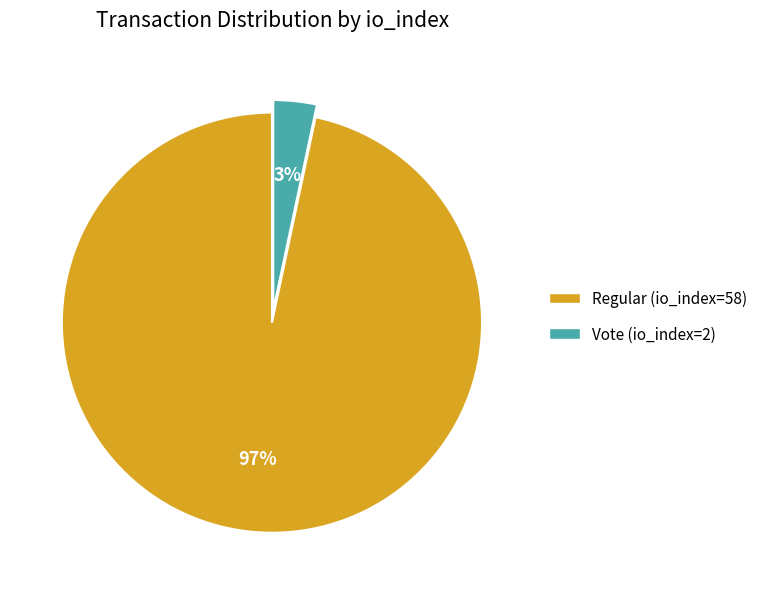

How many segments does this pie chart have?

2